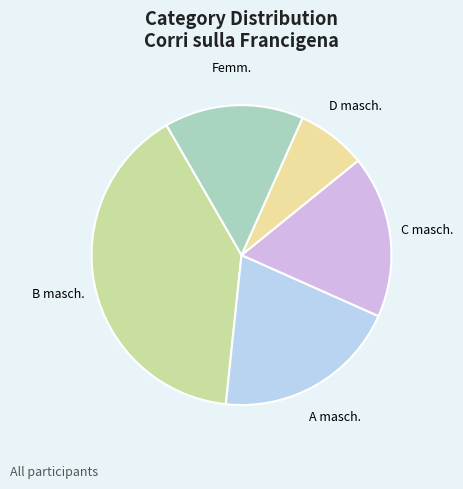

Does any single category account for the majority?

No